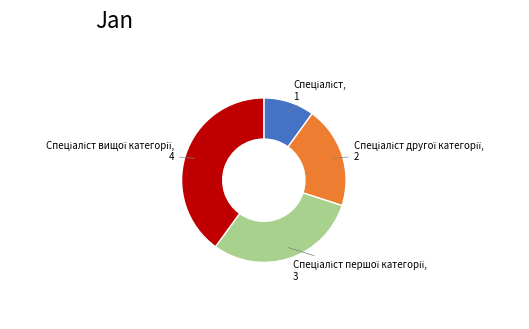

Is there a majority slice in this chart?

No